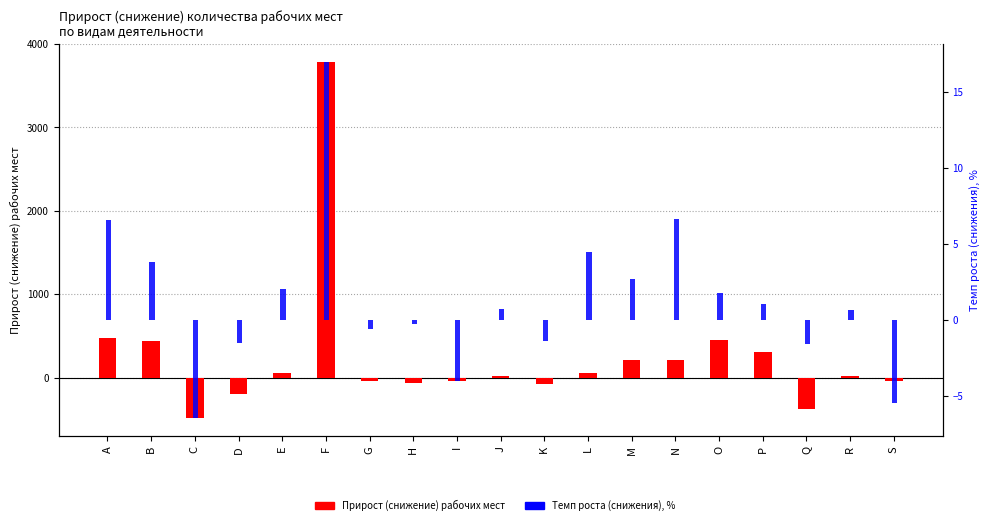

What is the minimum value for Прирост (снижение) рабочих мест?

-489.3